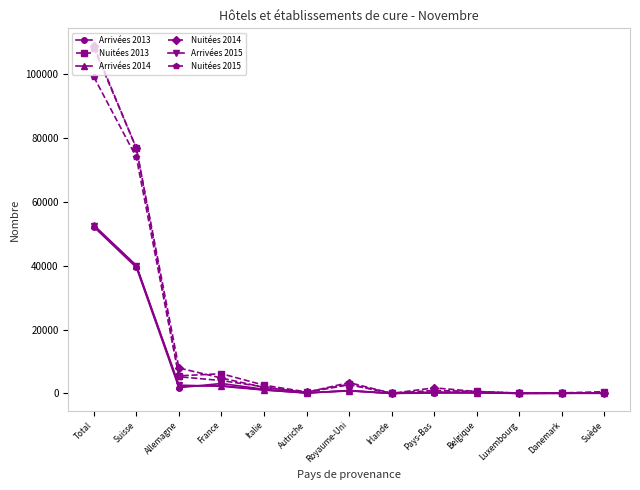

What is the label of the 1st point from the right?

Suède